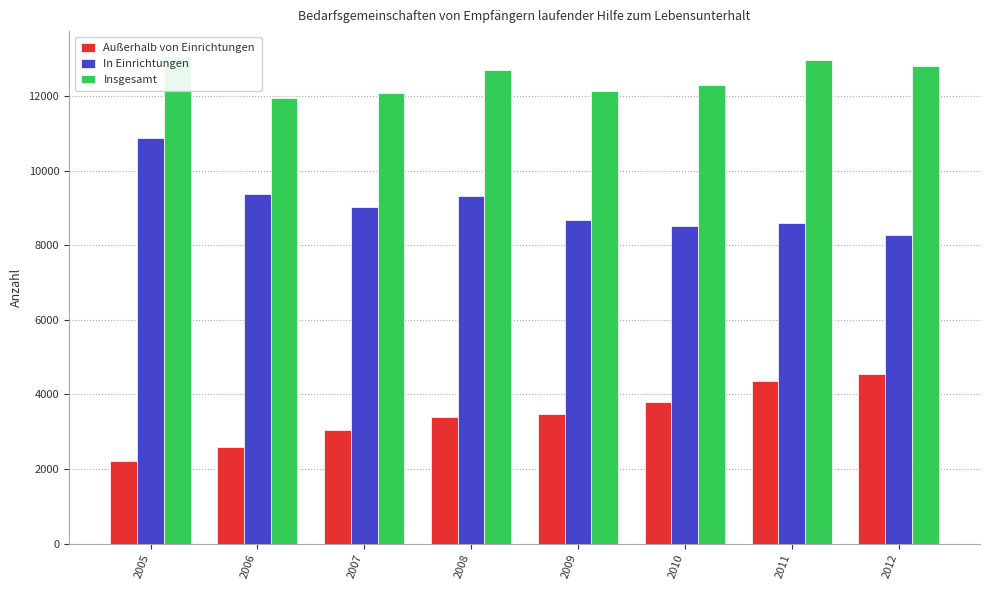

Reading left to right, extract all data points from this chart.

Außerhalb von Einrichtungen: 2005=2209	2006=2582	2007=3045	2008=3395	2009=3470	2010=3789	2011=4364	2012=4540
In Einrichtungen: 2005=10881	2006=9364	2007=9027	2008=9313	2009=8670	2010=8513	2011=8601	2012=8267
Insgesamt: 2005=13090	2006=11946	2007=12072	2008=12708	2009=12140	2010=12302	2011=12965	2012=12807